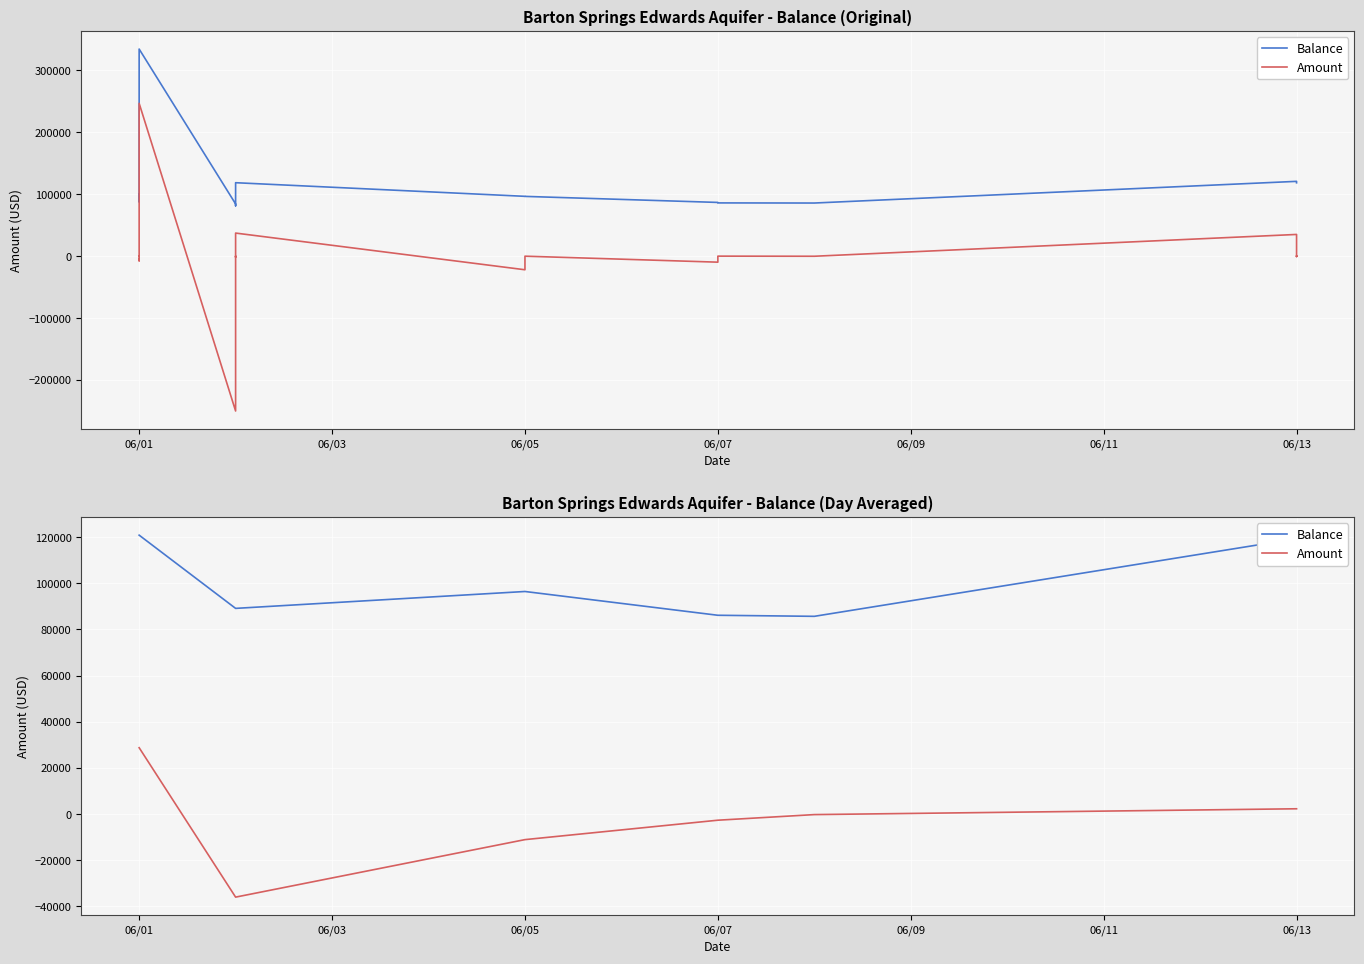

Which category has the highest value across all series?

06/01